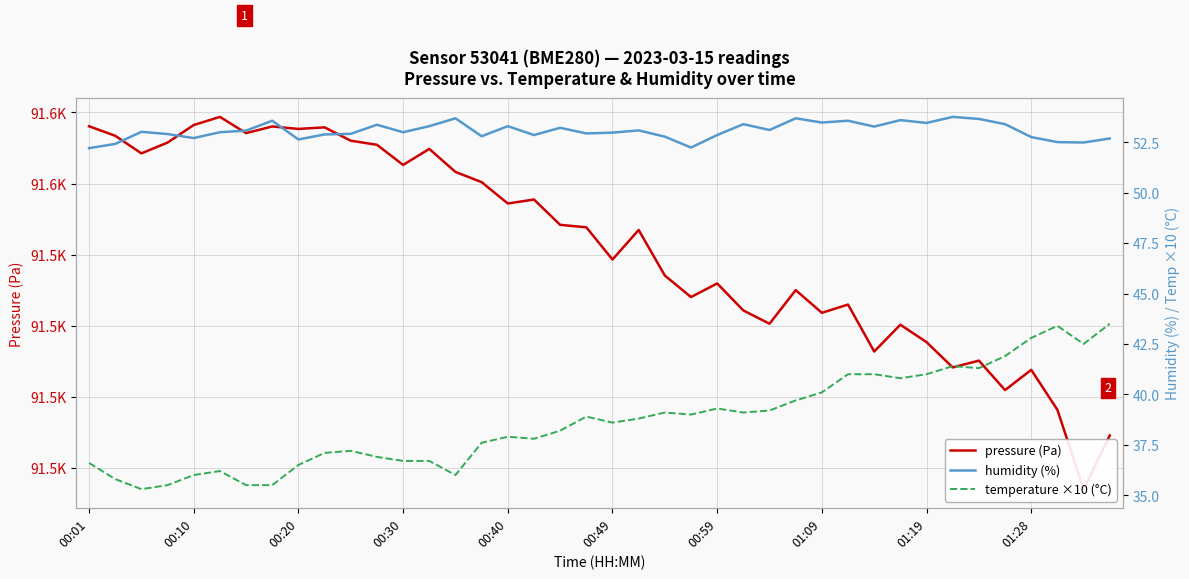

Does the chart display data point markers on the line(s)?

No